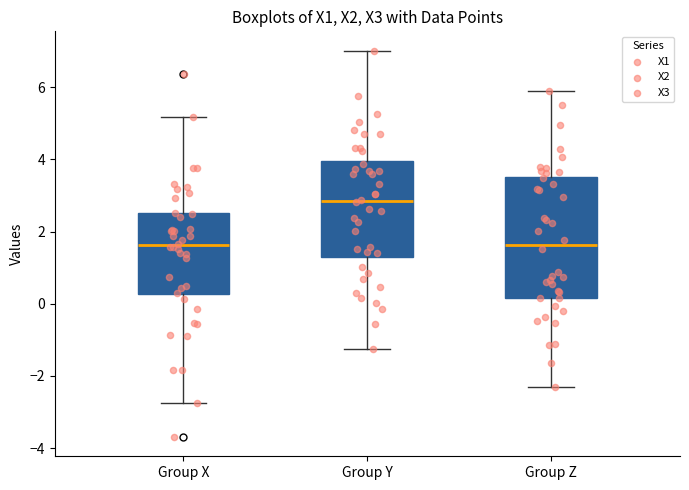

Which box's median line is the highest?

Group Y